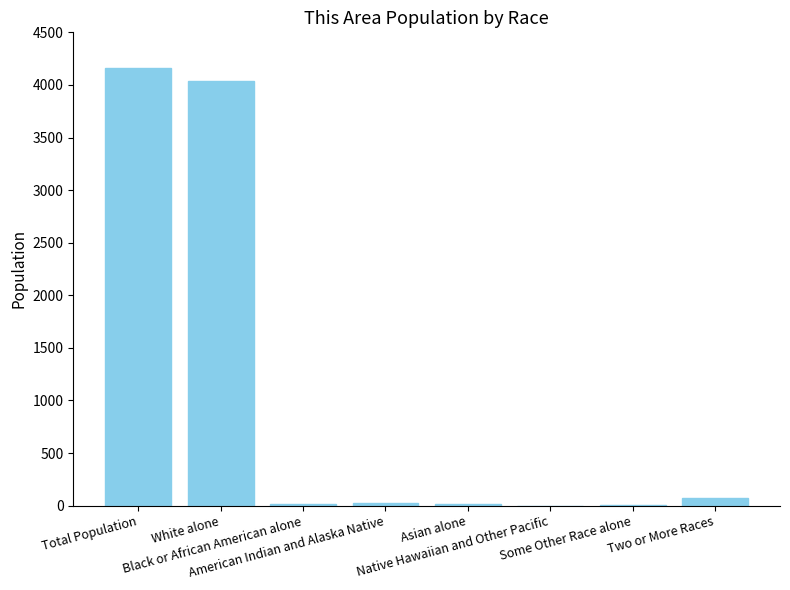

What is the sum of all values?

8322